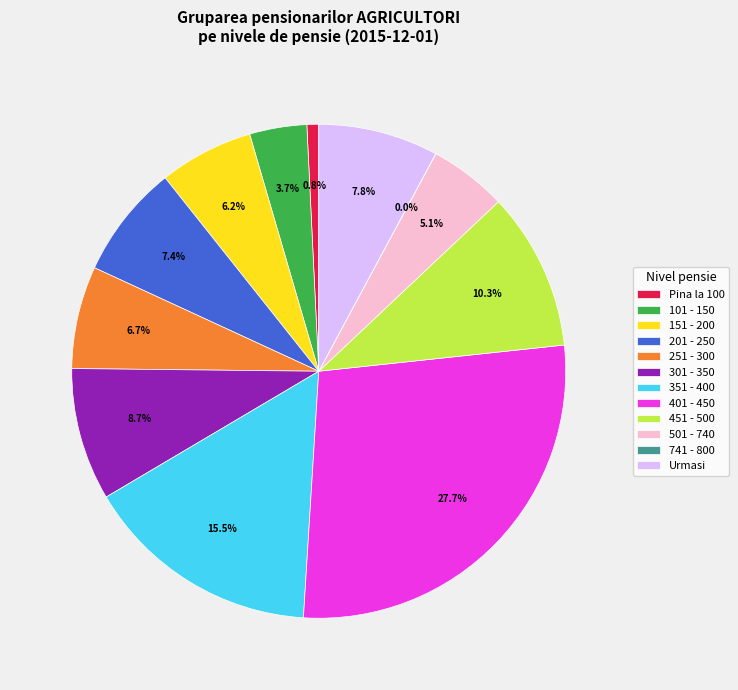

How much of the chart is everything except 101 - 150?

96.3%